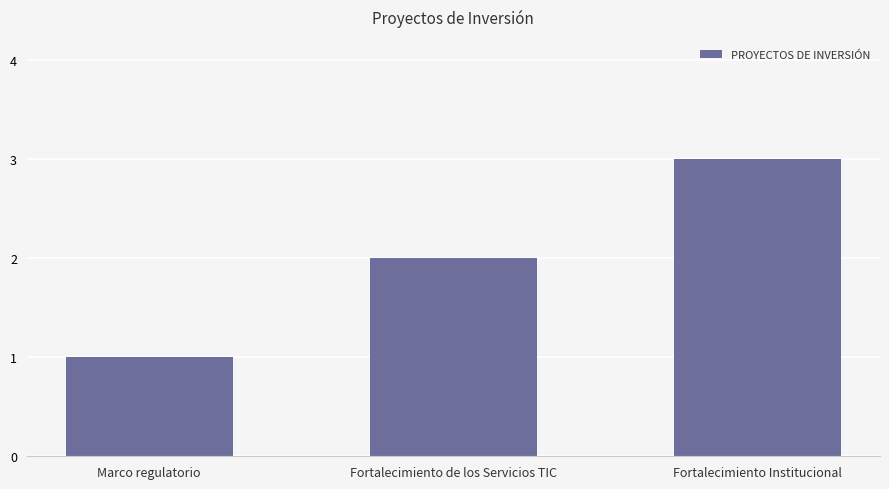

Approximately how many times larger is the value at Marco regulatorio compared to Fortalecimiento Institucional?

0.3